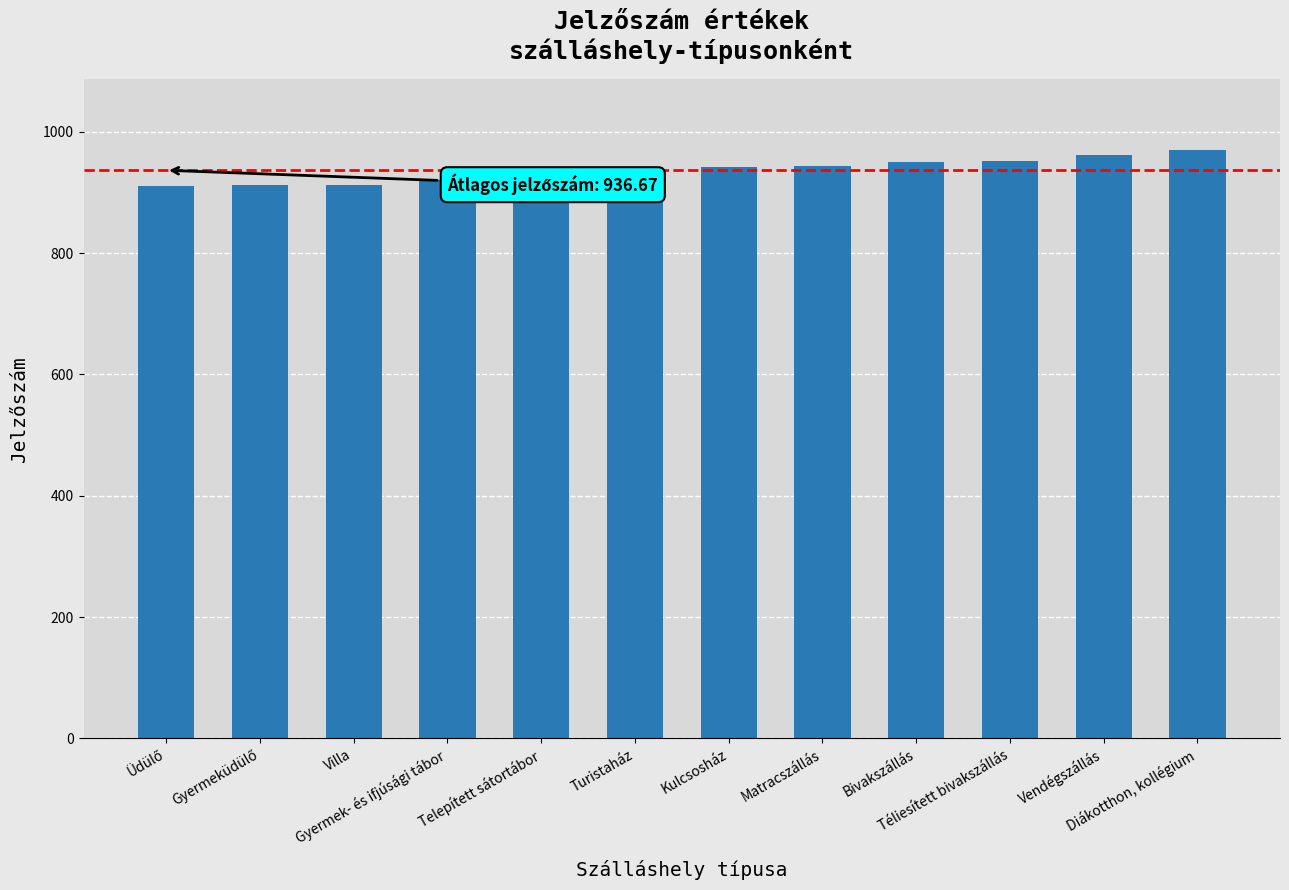

Read the value at Telepített sátortábor, to the nearest 10.

920